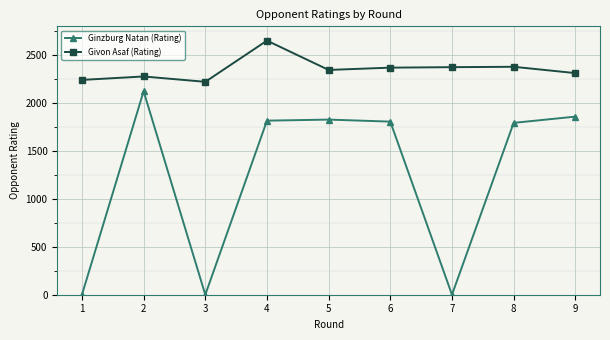

Is the value of Ginzburg Natan (Rating) at 8 greater than the value of Givon Asaf (Rating) at 5?

No